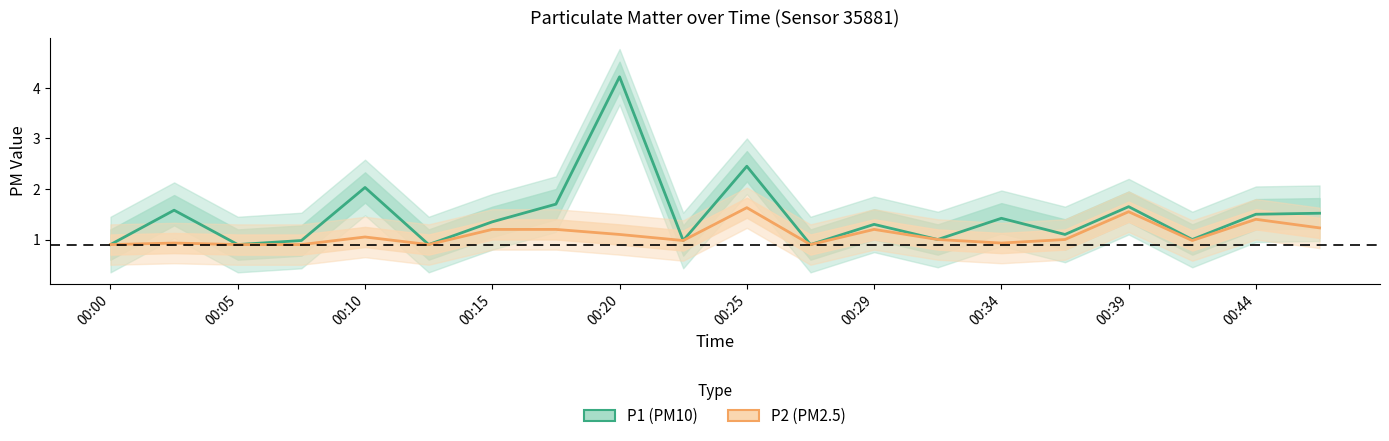

How many categories are shown in the chart?

20